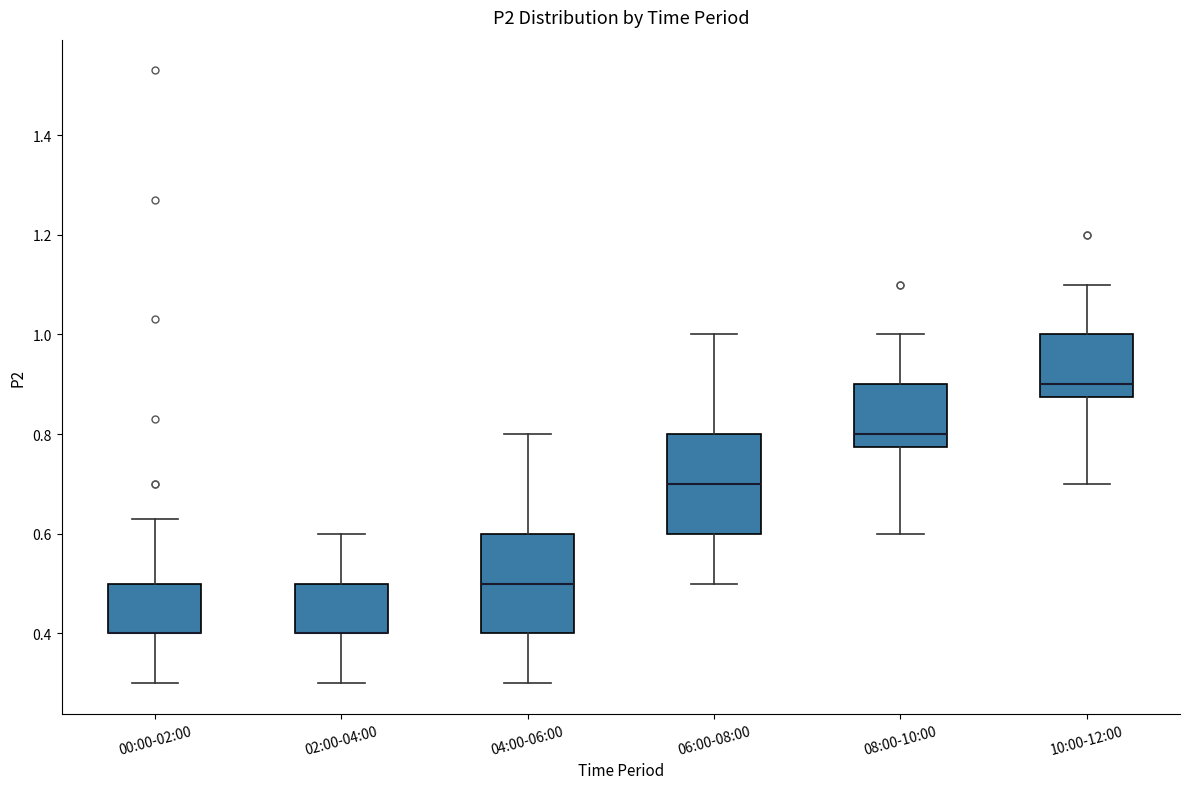

Reading left to right, read every box against the y-axis: the position of its median line, the range the box covers, and the ends of its whiskers. The values are not printed on the chart, so give them approximately, as read against the axis.

00:00-02:00: median 0.40 (drawn on the box's lower edge), box 0.40 to 0.50, whiskers 0.30 to 0.64
02:00-04:00: median 0.40 (drawn on the box's lower edge), box 0.40 to 0.50, whiskers 0.30 to 0.60
04:00-06:00: median 0.50, box 0.40 to 0.60, whiskers 0.30 to 0.80
06:00-08:00: median 0.70, box 0.60 to 0.80, whiskers 0.50 to 1.00
08:00-10:00: median 0.80, box 0.78 to 0.90, whiskers 0.60 to 1.00
10:00-12:00: median 0.90, box 0.88 to 1.00, whiskers 0.70 to 1.10